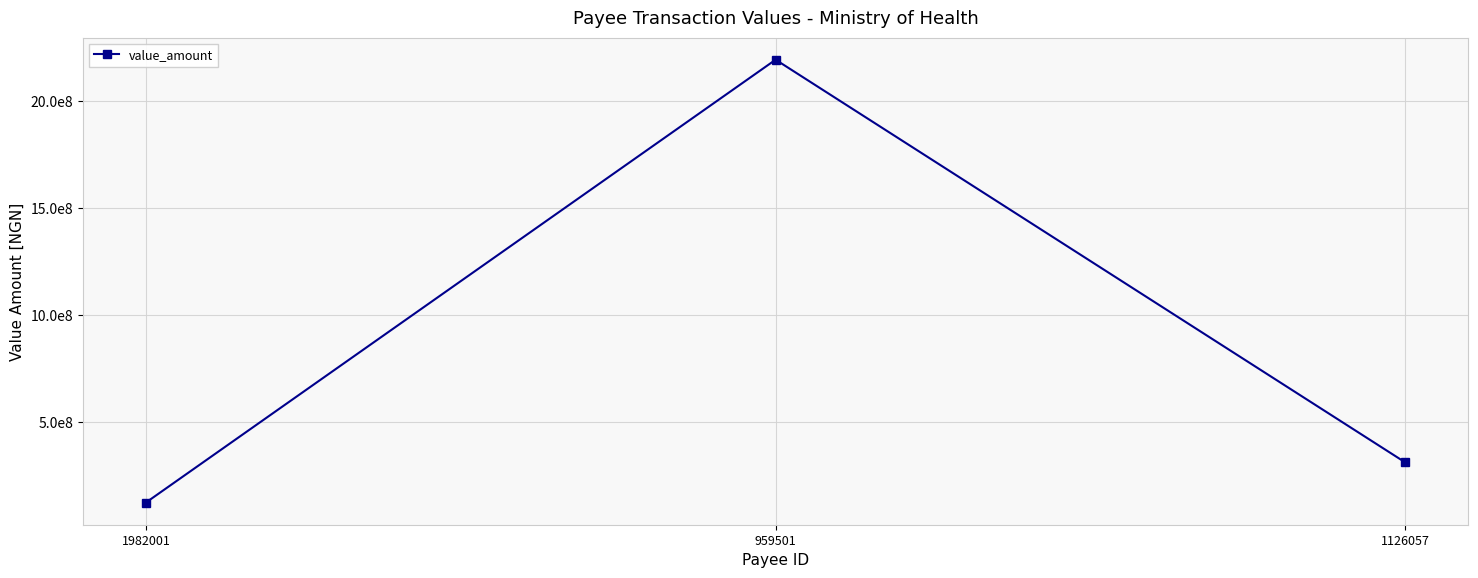

List the labels in order of value, largest first.

959501, 1126057, 1982001